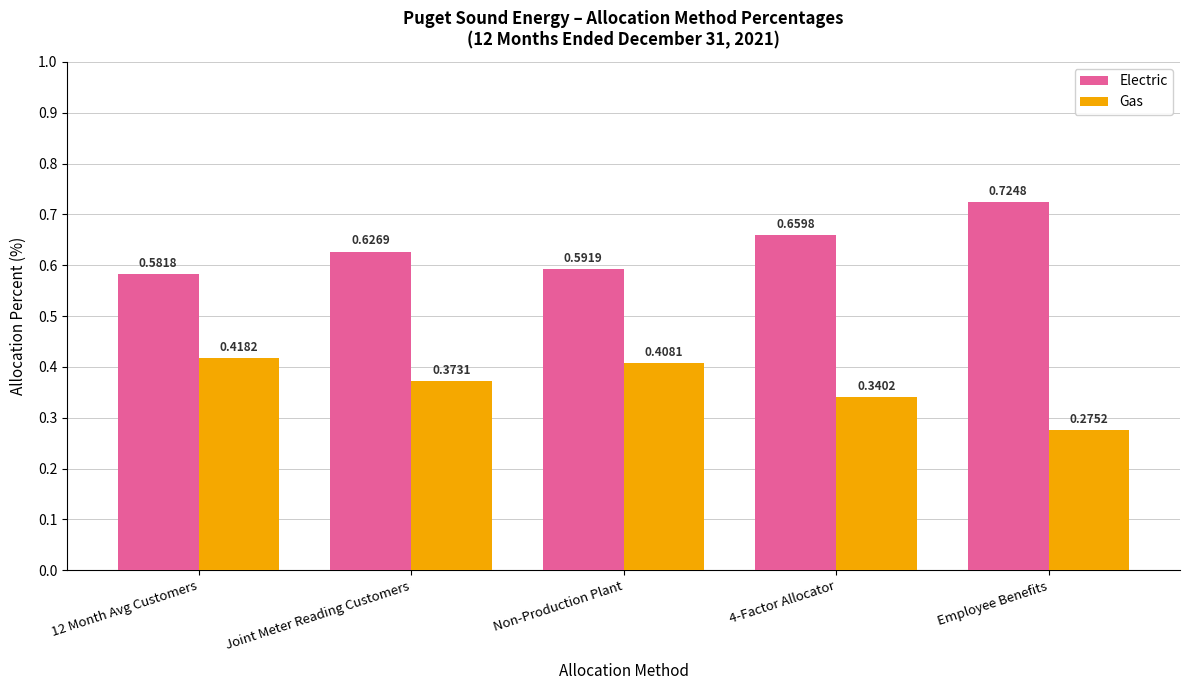

What position from the right is 12 Month Avg Customers?

5